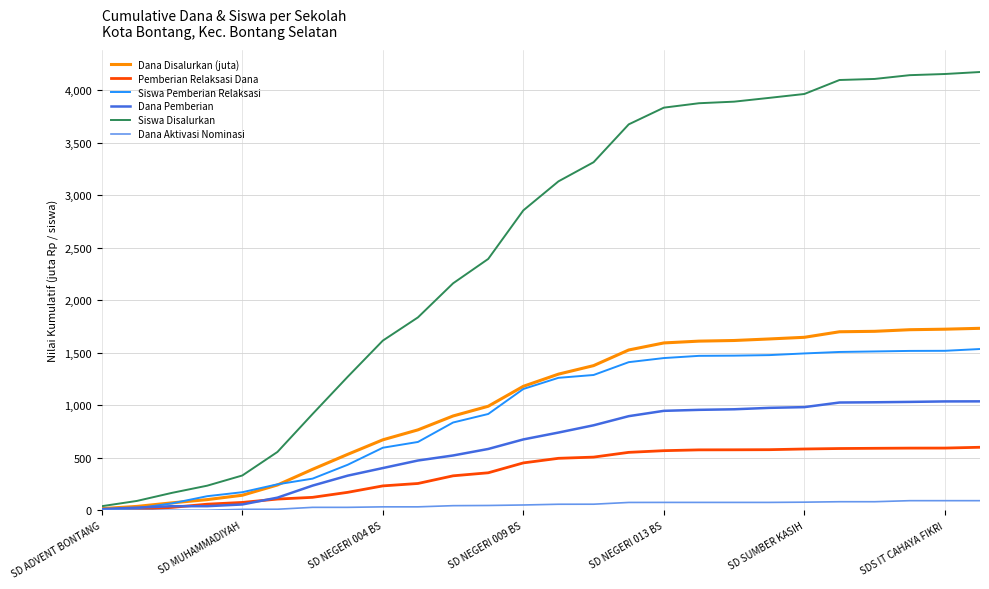

List the series in order of their peak value, lowest first.

Dana Aktivasi Nominasi, Pemberian Relaksasi Dana, Dana Pemberian, Siswa Pemberian Relaksasi, Dana Disalurkan (juta), Siswa Disalurkan